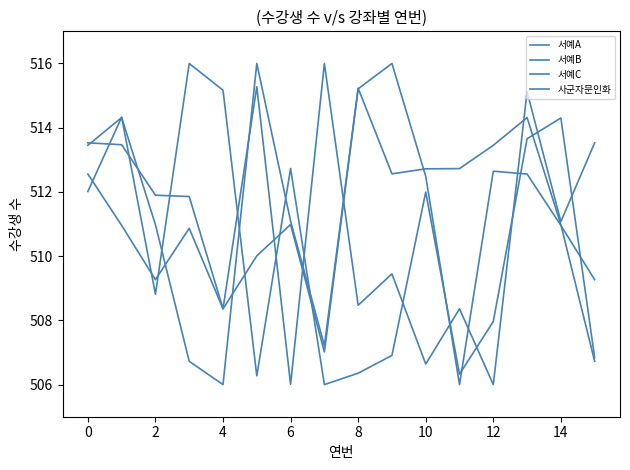

How many lines are shown in the chart?

4